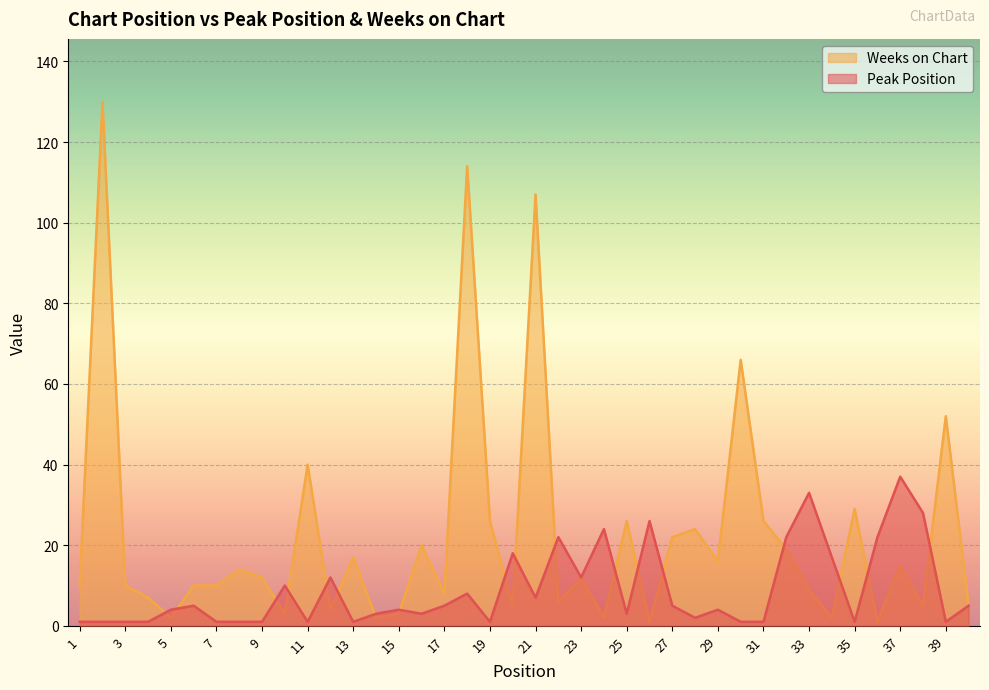

How many intersections are there between Peak Position and Weeks on Chart?

18